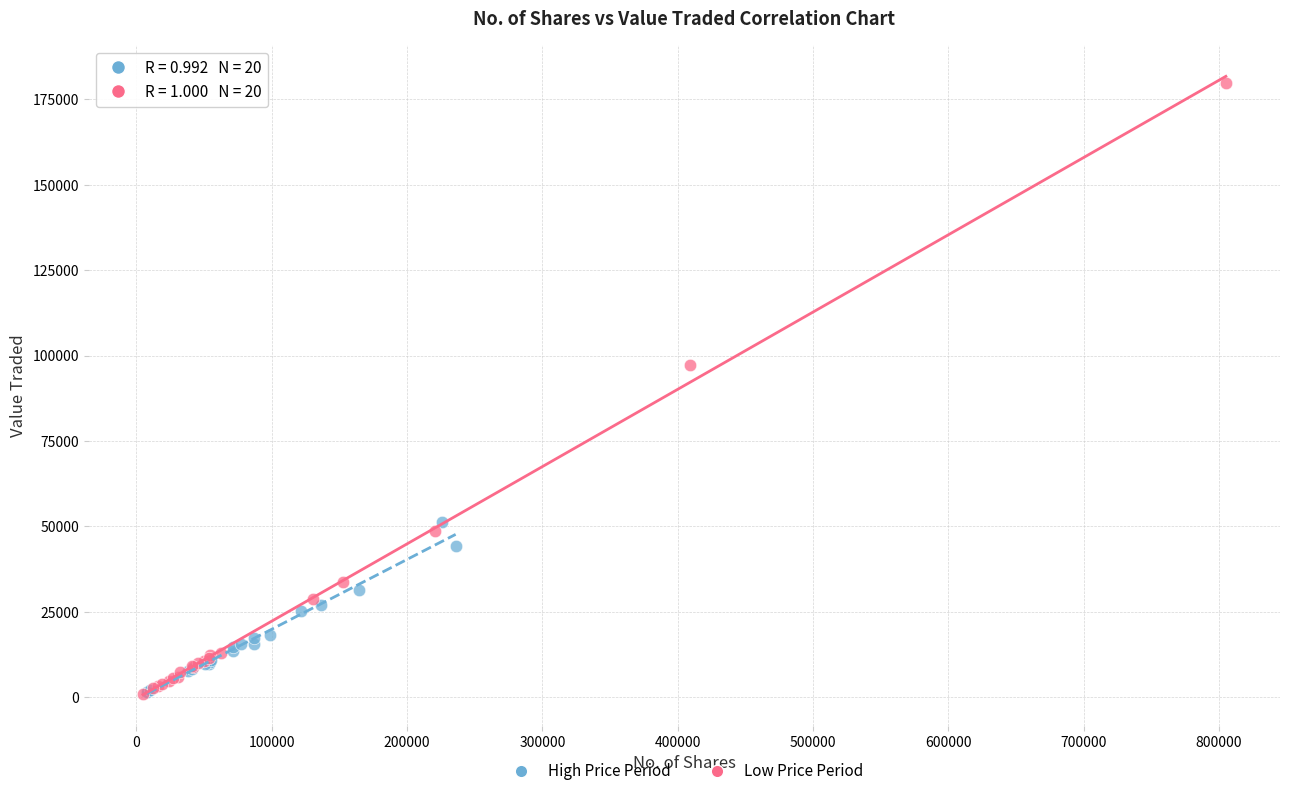

Which series contains the highest Y value?

Low Price Period